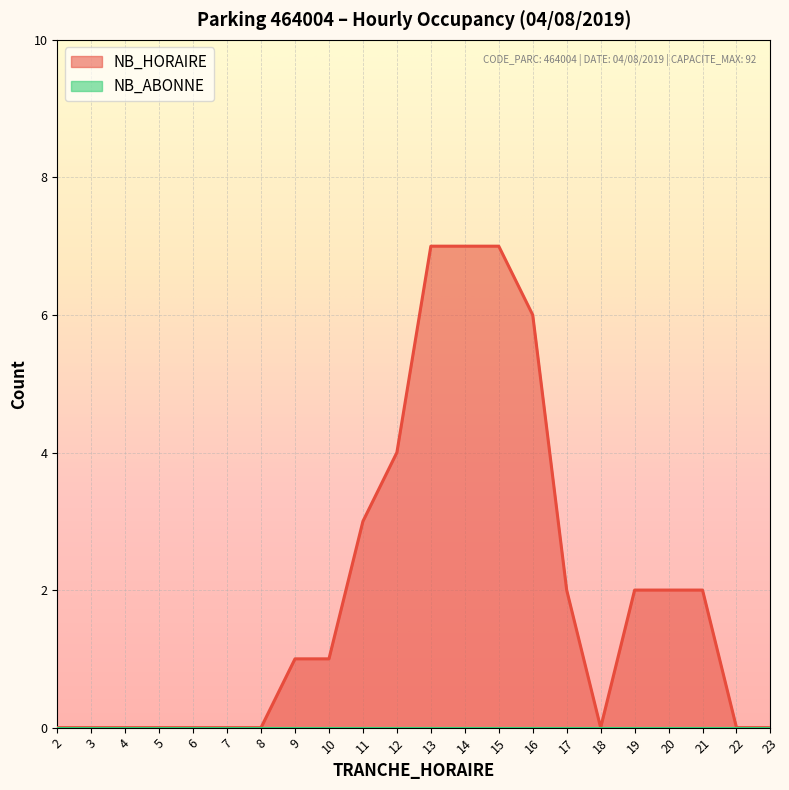

List the labels in order of value, largest first.

13, 14, 15, 16, 12, 11, 17, 19, 20, 21, 9, 10, 2, 3, 4, 5, 6, 7, 8, 18, 22, 23